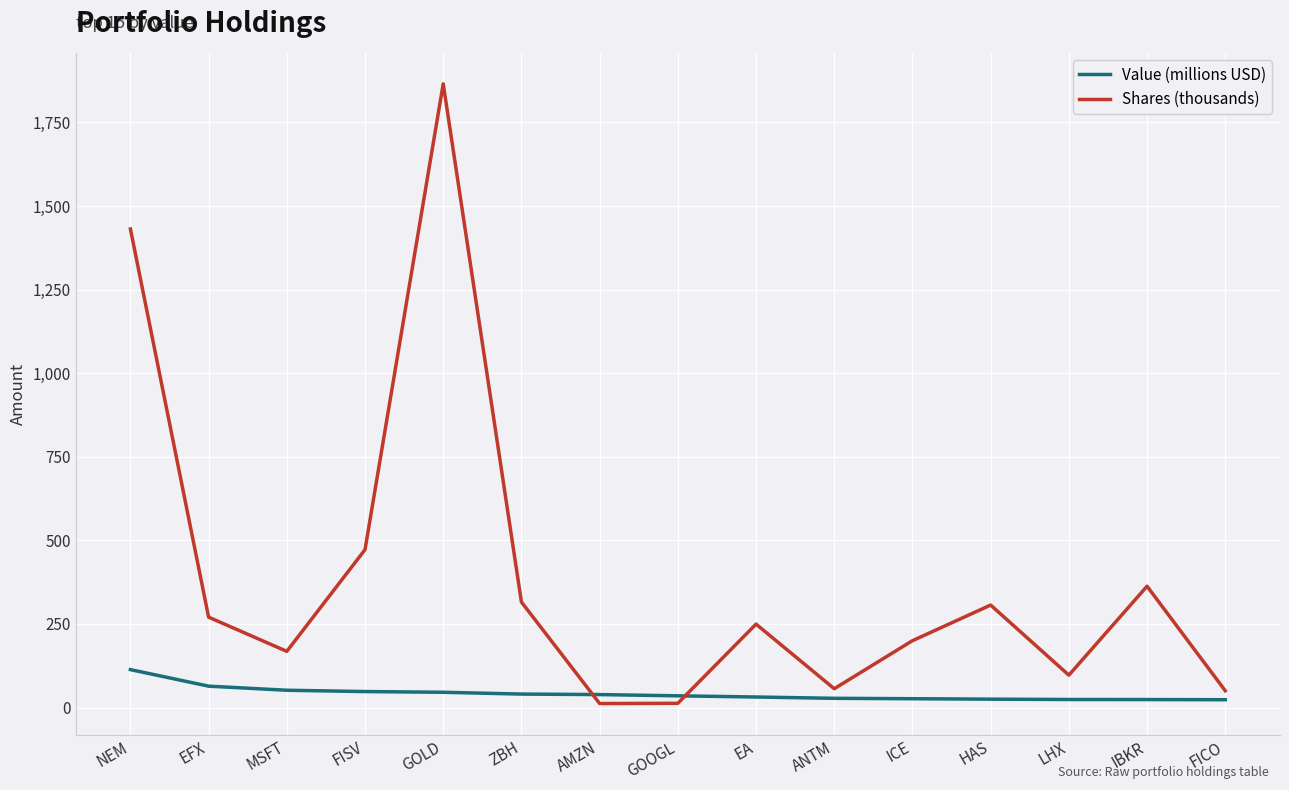

Rank the series by their average value, from lowest to highest.

Value (millions USD), Shares (thousands)